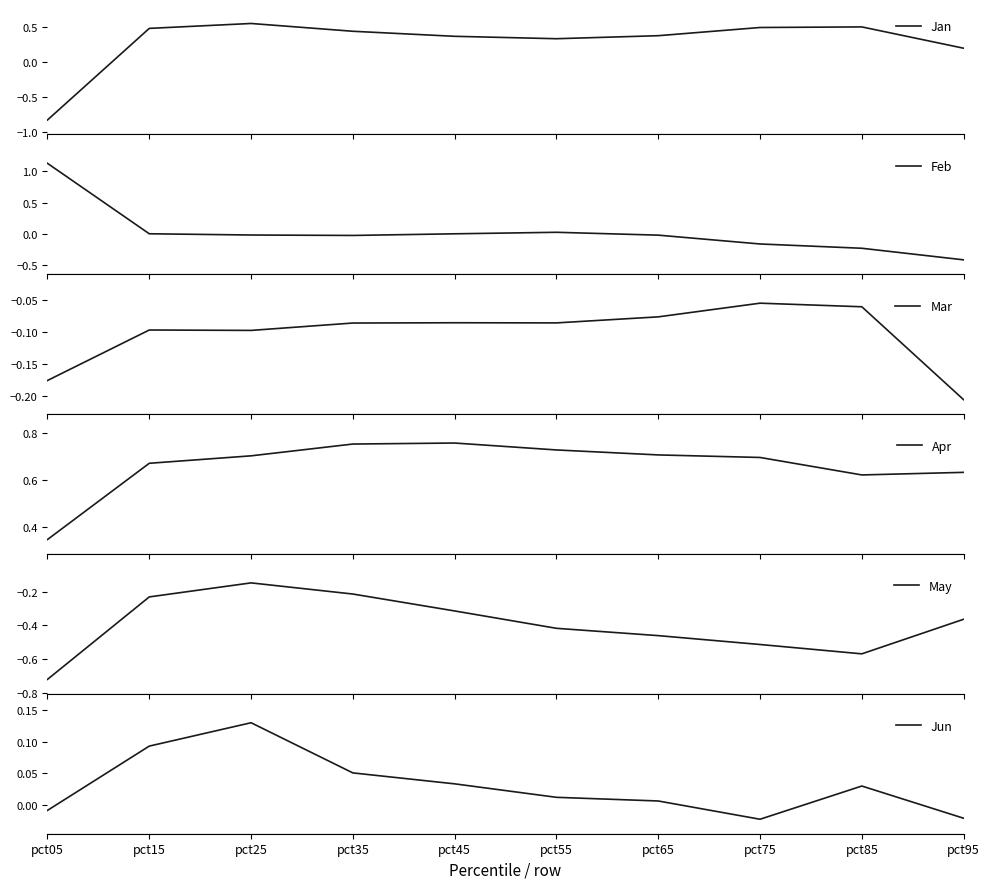

The value of Apr at pct65 is 1.2. True or false?

False